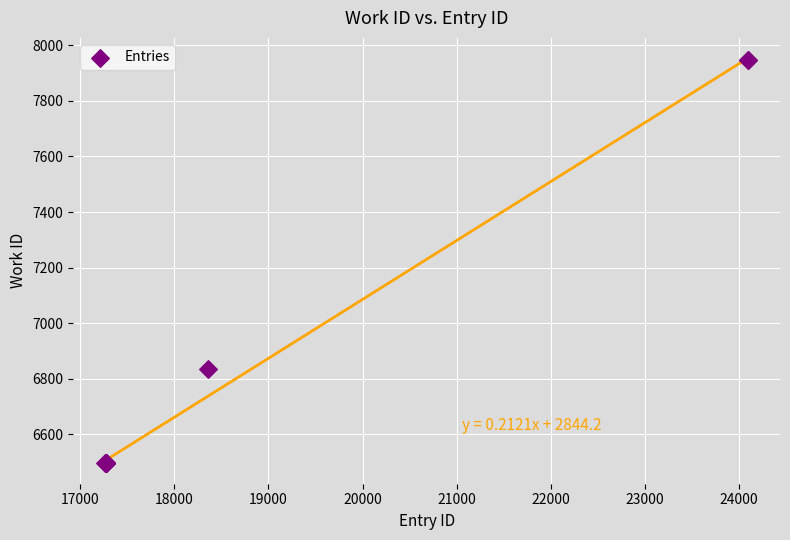

What Y value in the scatter plot is closest to 7220?

6836